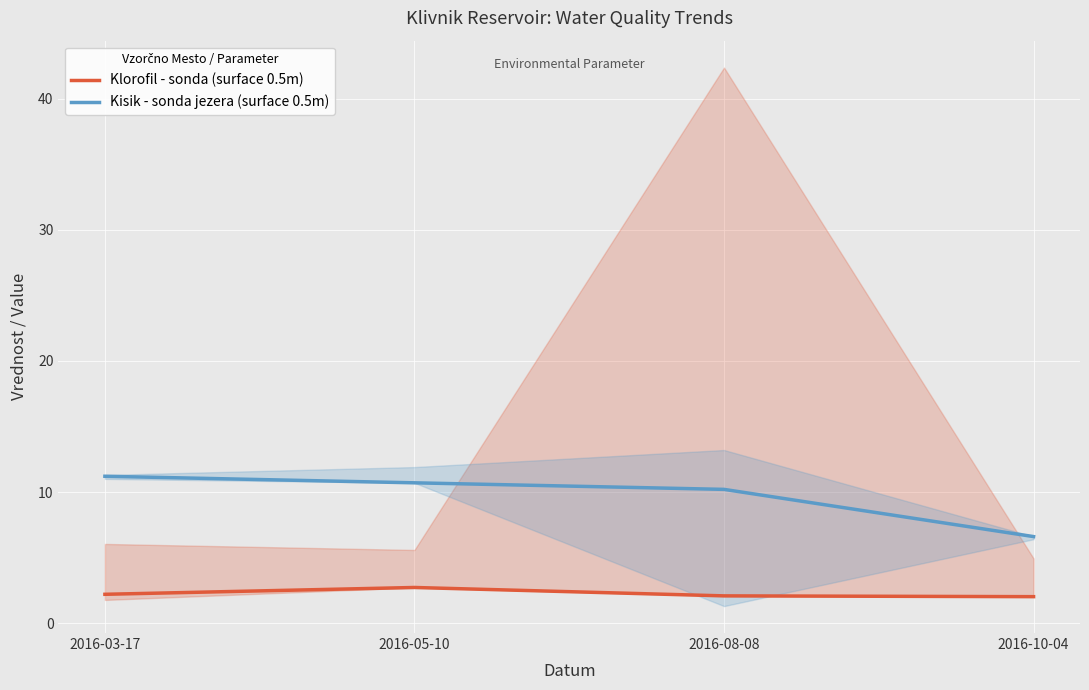

Which series has the largest range (max minus min)?

Kisik - sonda jezera (surface 0.5m)